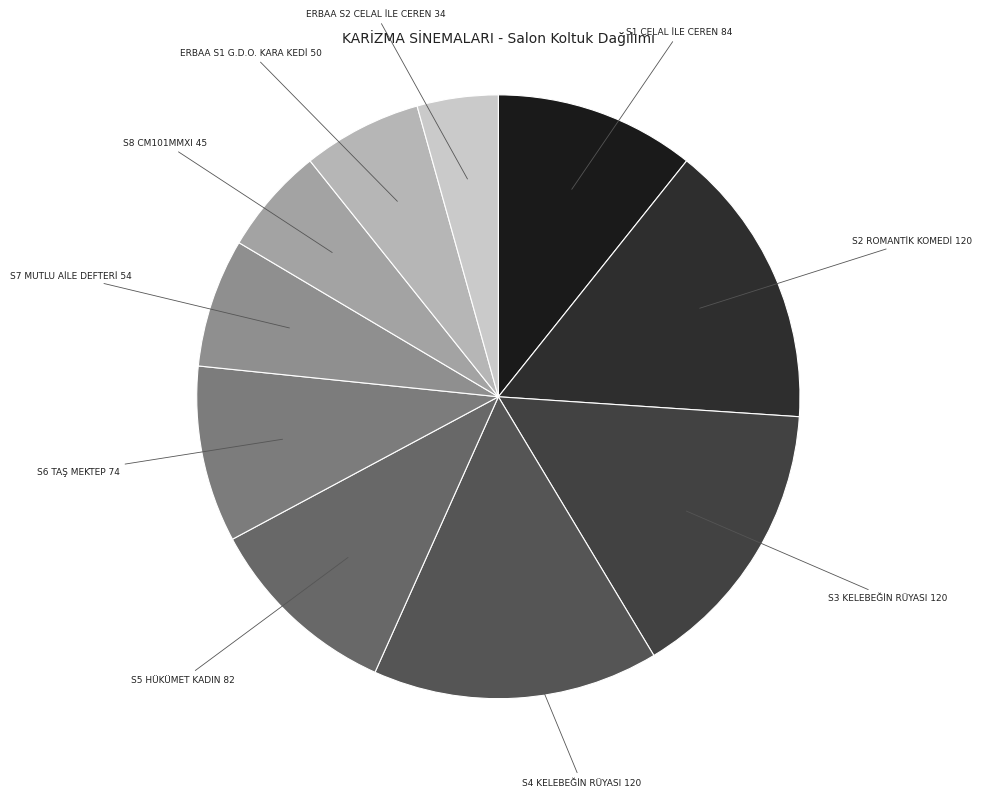

How many slices are in this pie chart?

10